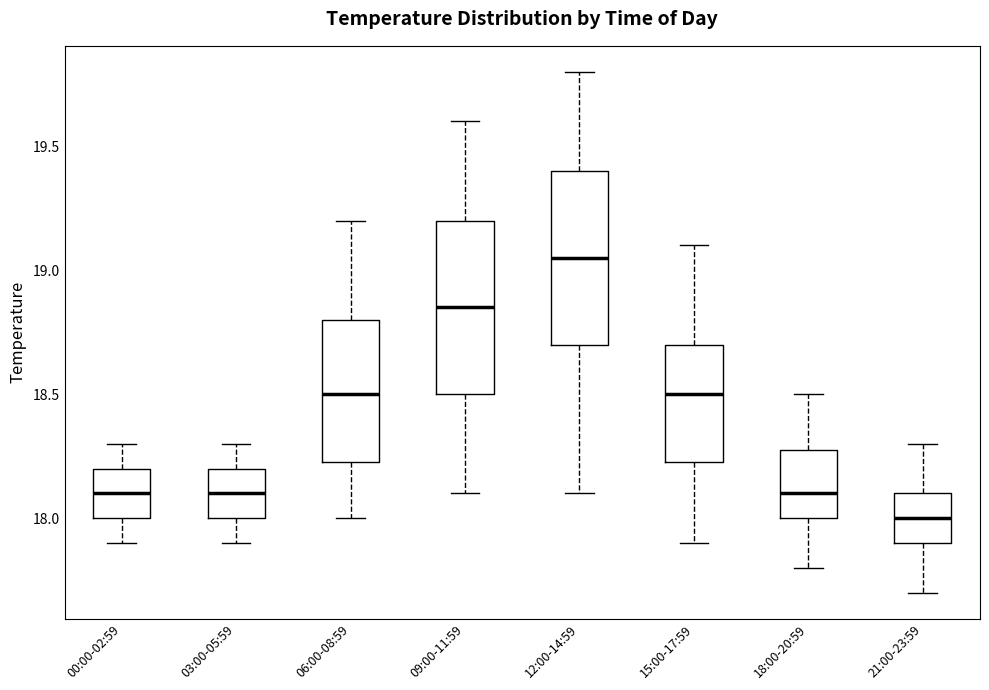

Where does the median line of the box for 00:00-02:59 sit on the y-axis? The values are not printed on the chart, so give them approximately, as read against the axis.

18.10